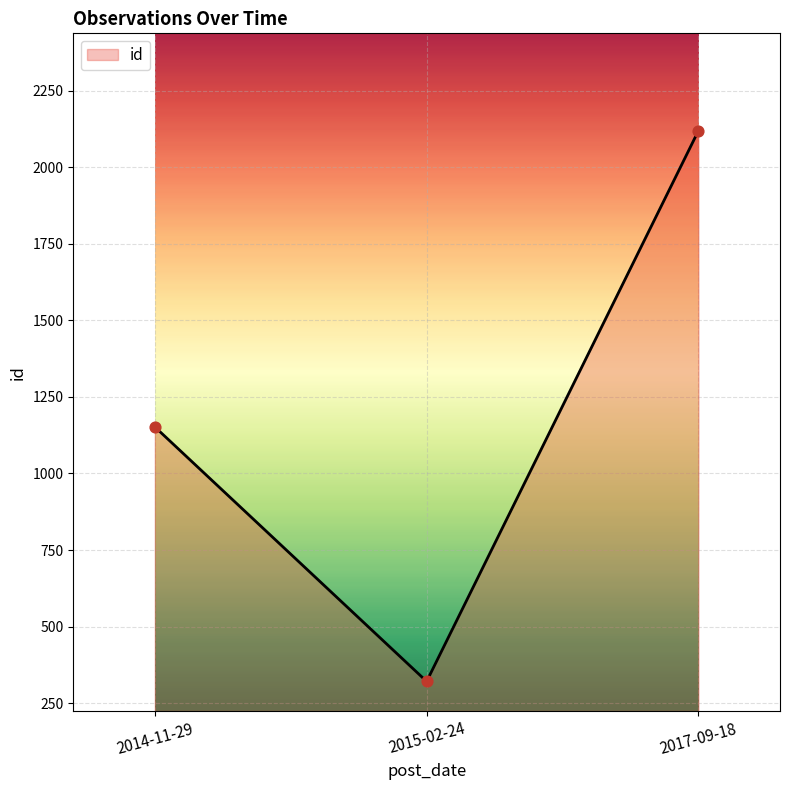

Between 2017-09-18 and 2015-02-24, which is larger?

2017-09-18